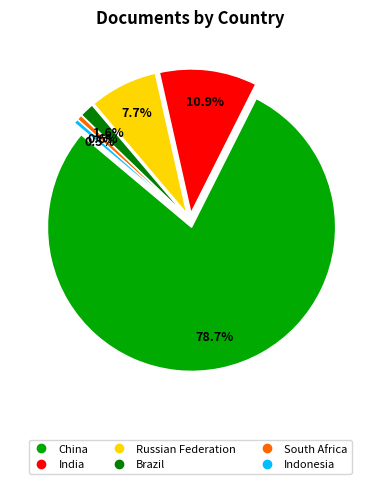

Does any single category account for the majority?

Yes